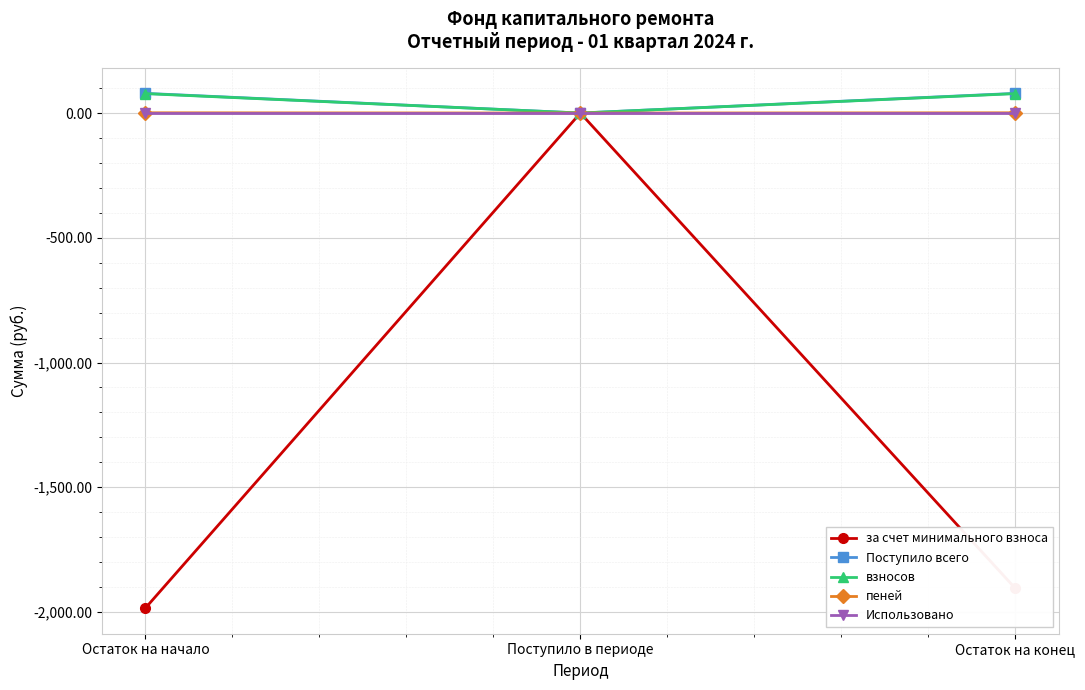

Does the chart have visible grid lines?

Yes